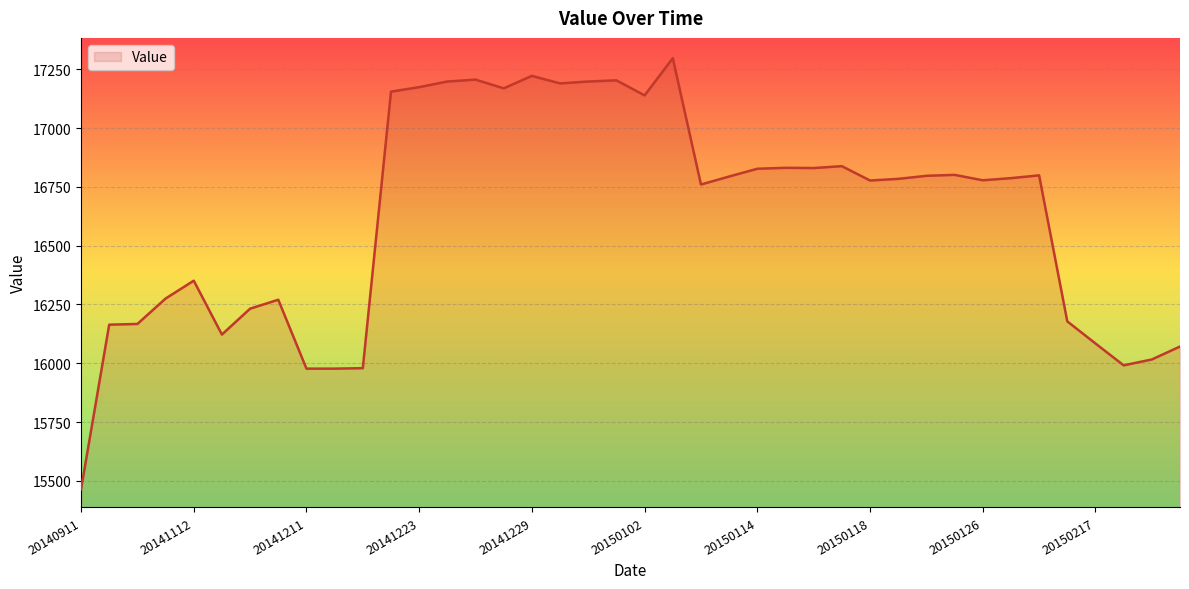

What is the greatest value displayed?

17297